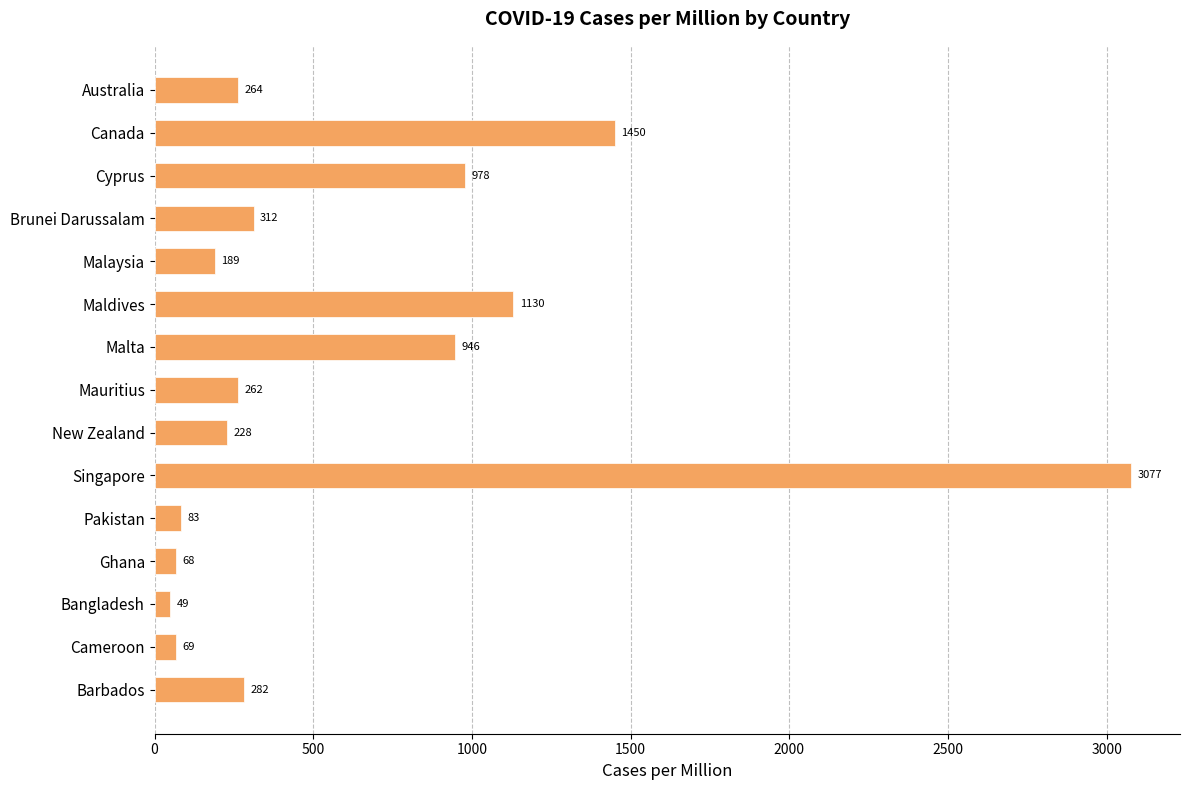

What is the ratio of the value at Bangladesh to the value at Ghana?

0.7